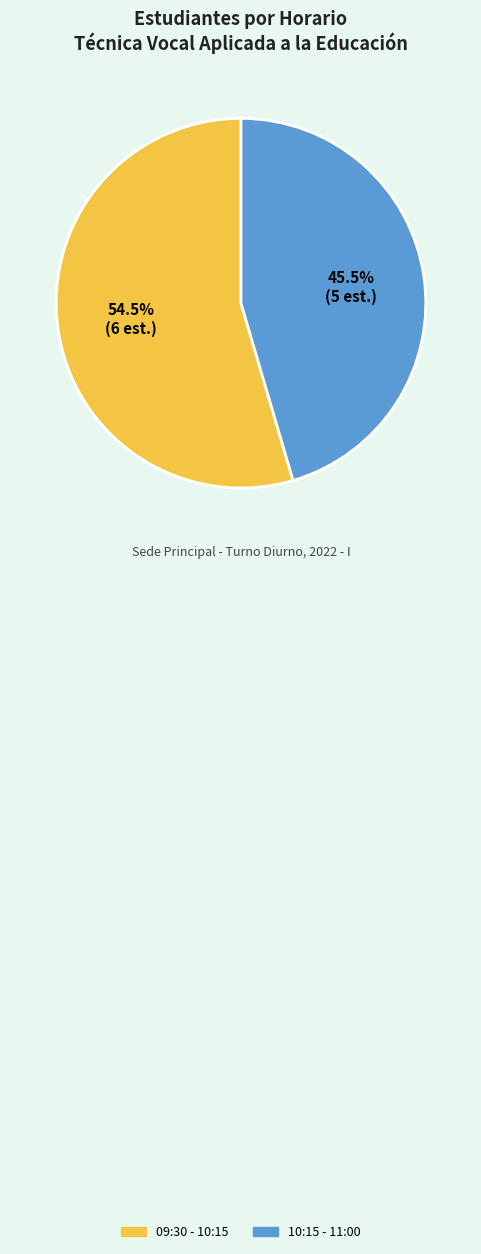

Rank the categories by value from lowest to highest.

10:15 - 11:00, 09:30 - 10:15